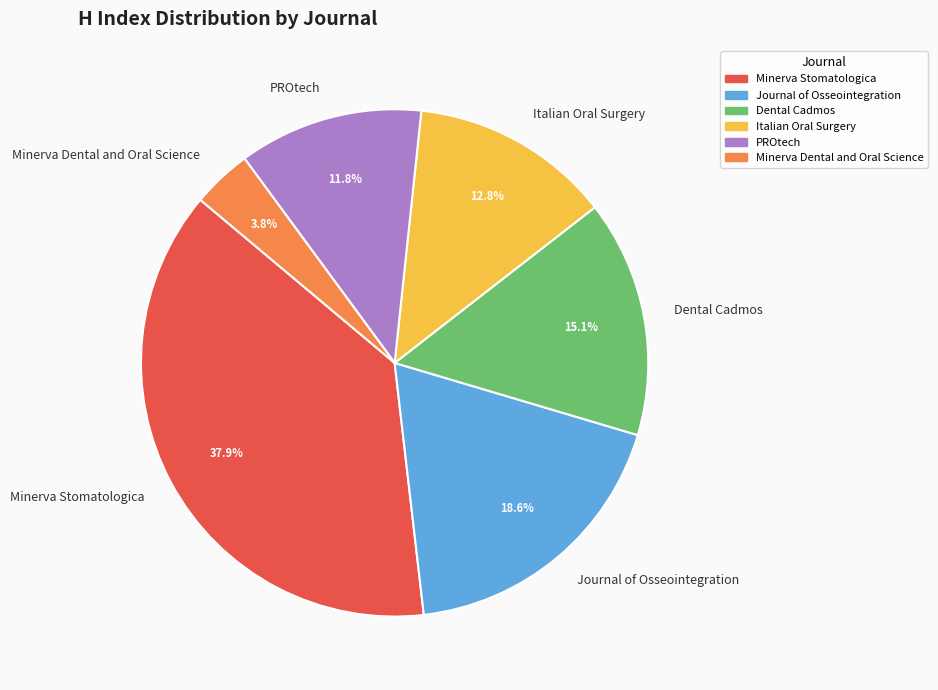

What percentage is the PROtech slice, to the nearest percent?

12%